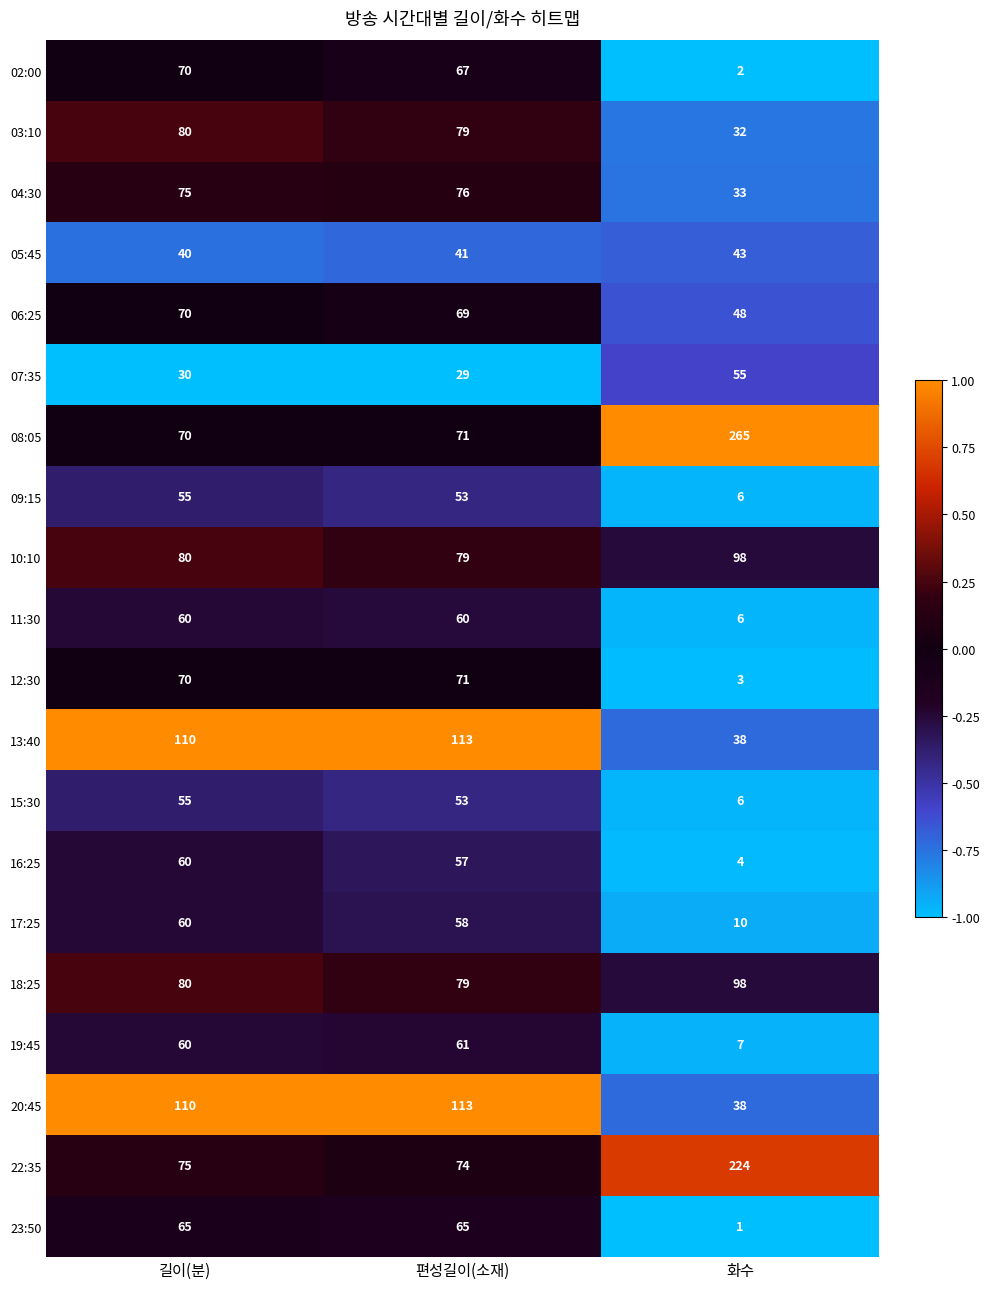

What is the difference between the second highest and minimum values in the 15:30 series?

47